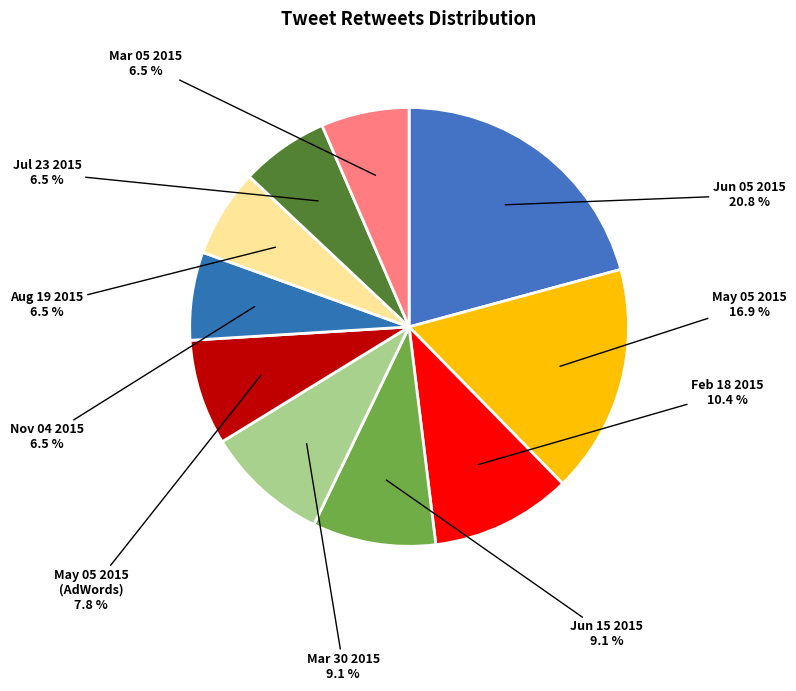

What percentage do Mar 05 2015 and Jul 23 2015 together represent?

13.0%